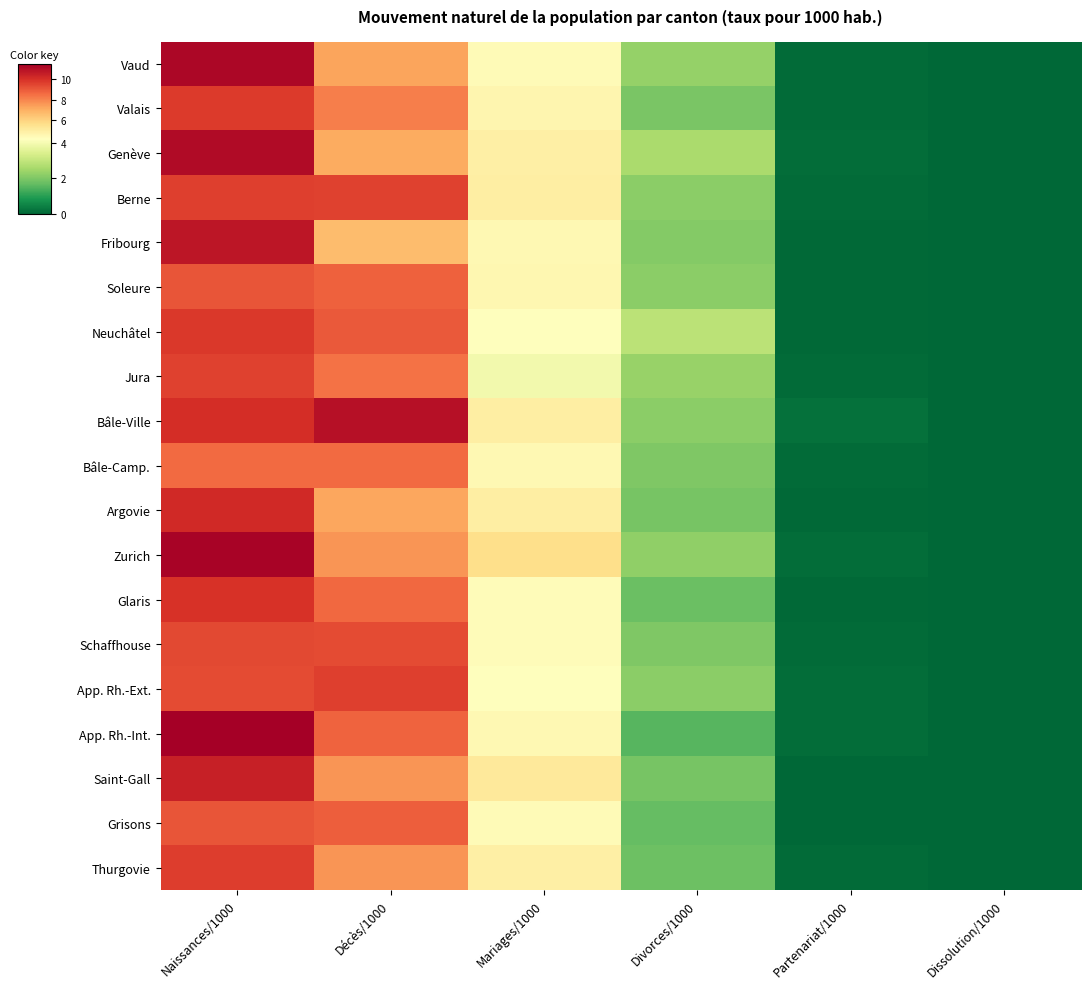

At which category is the sum across all series the highest?

Naissances/1000